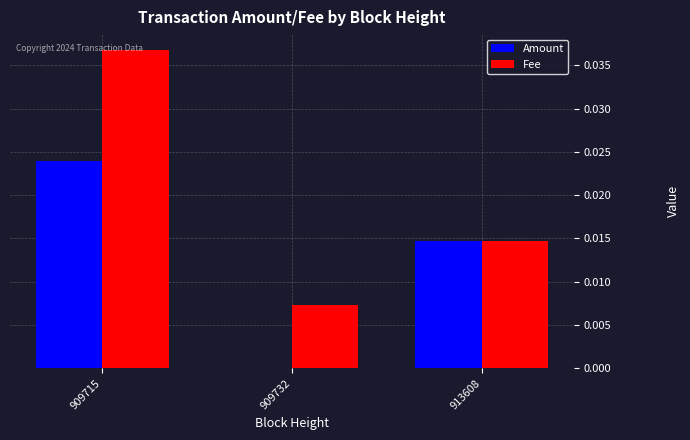

What are all the series names shown in the legend?

Amount, Fee